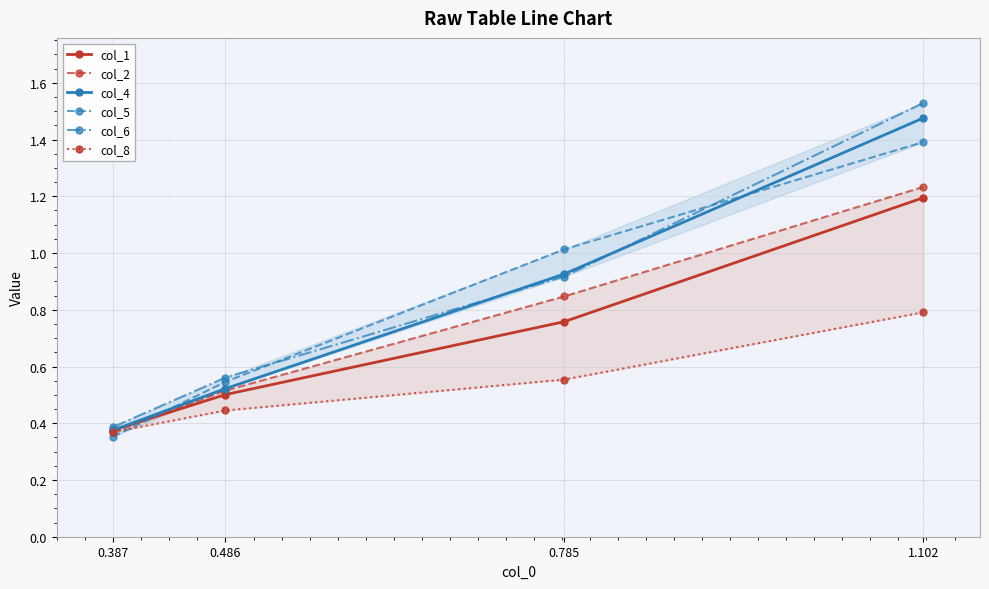

What is the value of the col_1 point at the 4th from the left?

1.2